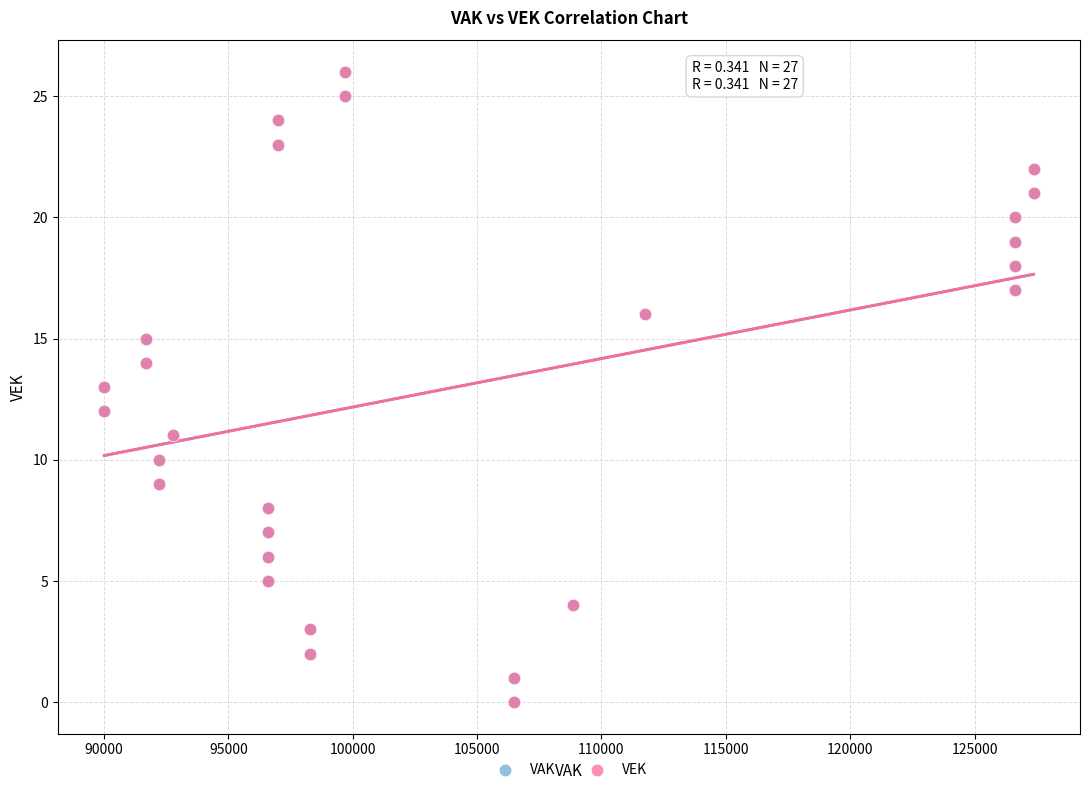

What are all the series names shown in the legend?

VAK, VEK